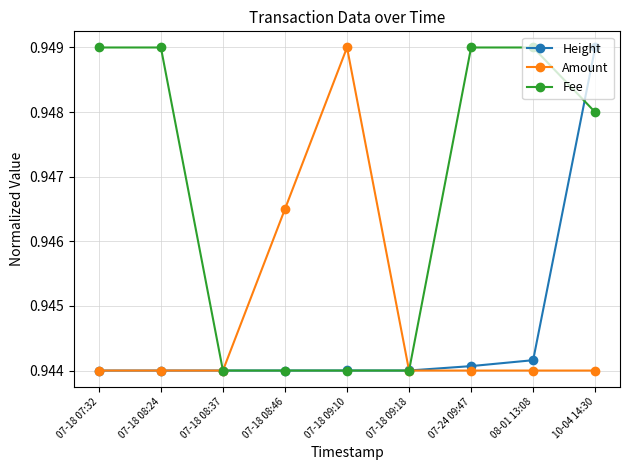

How many Amount values are between 0 and 1?

9